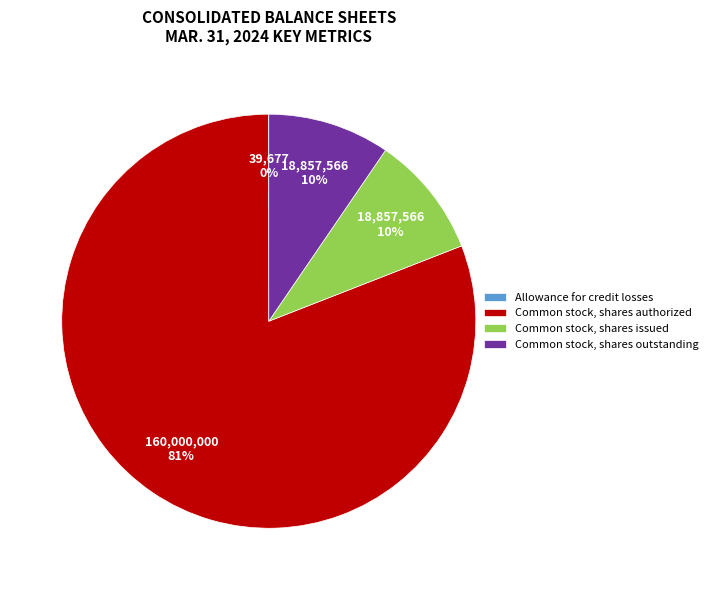

Which slice represents more than half of the pie?

Common stock, shares authorized